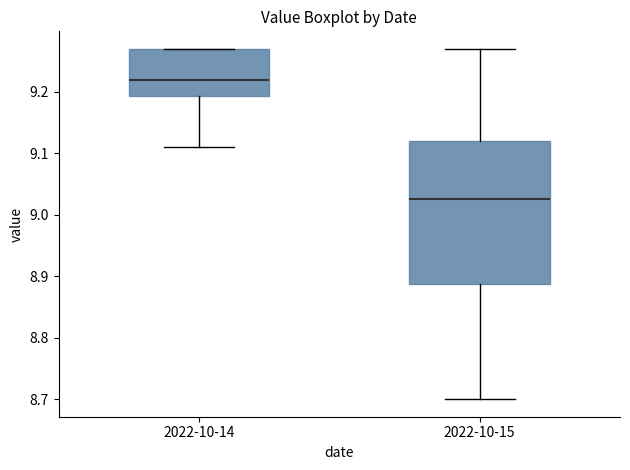

Reading left to right, read every box against the y-axis: the position of its median line, the range the box covers, and the ends of its whiskers. The values are not printed on the chart, so give them approximately, as read against the axis.

2022-10-14: median 9.22, box 9.19 to 9.27, whiskers 9.11 to 9.27
2022-10-15: median 9.03, box 8.89 to 9.12, whiskers 8.70 to 9.27